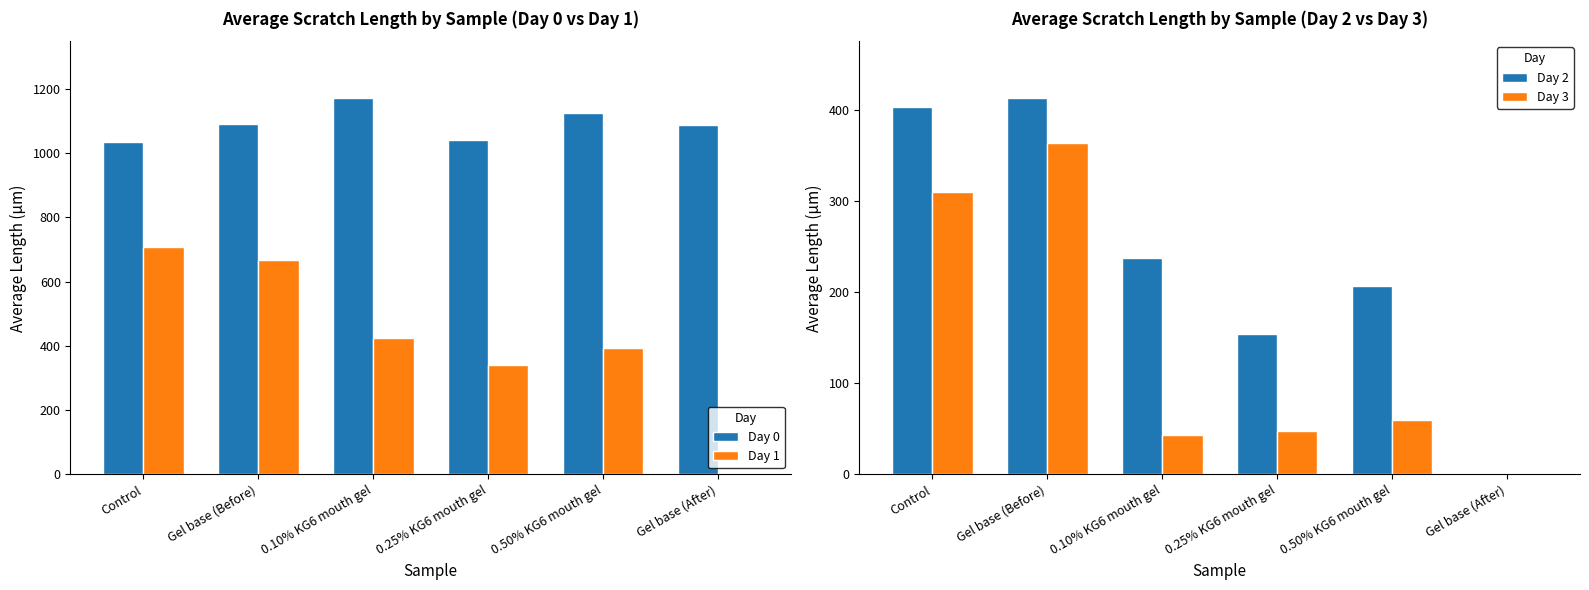

True or false: Day 2 has a value of 154.0 at 0.25% KG6 mouth gel.

True